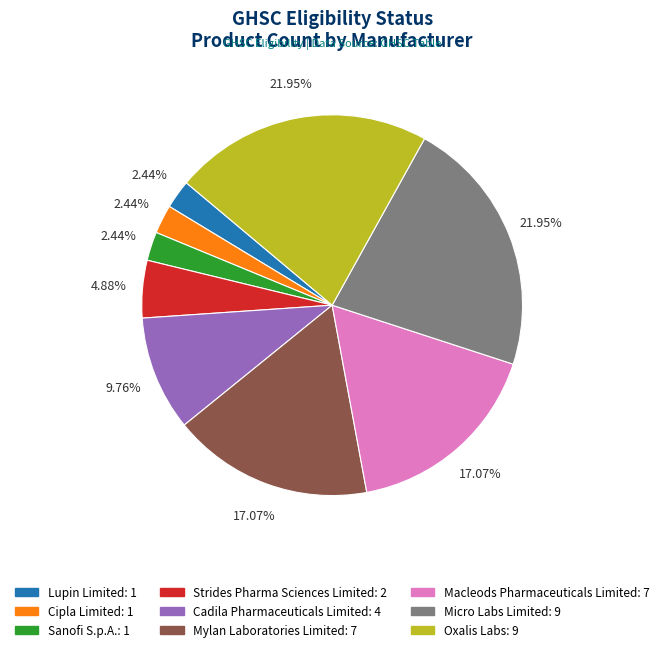

To the nearest percent, what is the combined percentage of Mylan Laboratories Limited and Micro Labs Limited?

39%